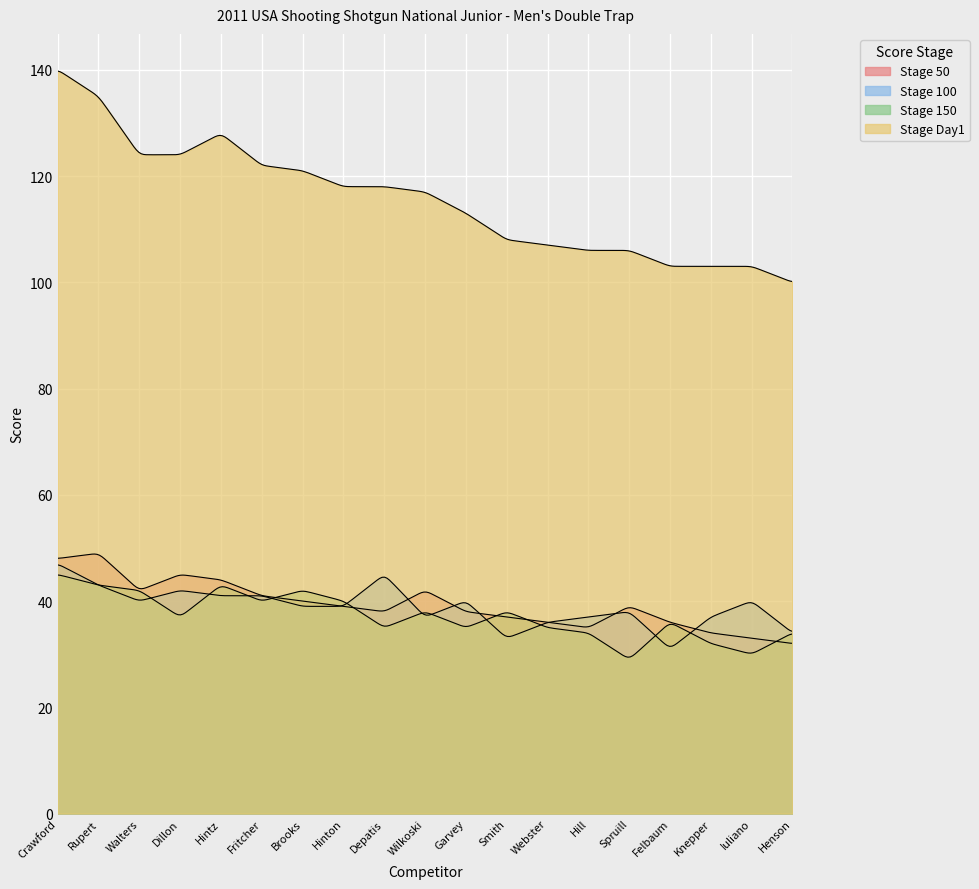

Reading left to right, list all the values displayed in this chart.

50: 48	49	42	45	44	41	40	39	38	42	38	37	36	35	39	36	34	33	32
100: 47	43	40	42	41	41	39	39	45	37	40	33	36	37	38	31	37	40	34
150: 45	43	42	37	43	40	42	40	35	38	35	38	35	34	29	36	32	30	34
Day1: 140	135	124	124	128	122	121	118	118	117	113	108	107	106	106	103	103	103	100